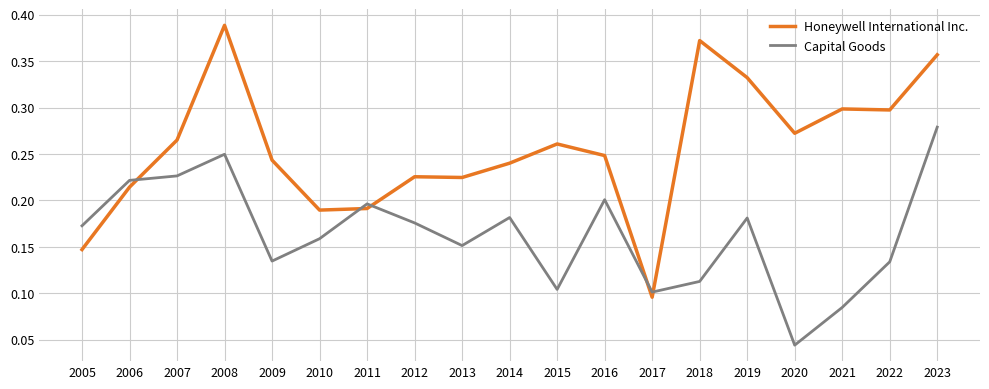

Between 2009 and 2018, which series saw the biggest shift?

Honeywell International Inc.